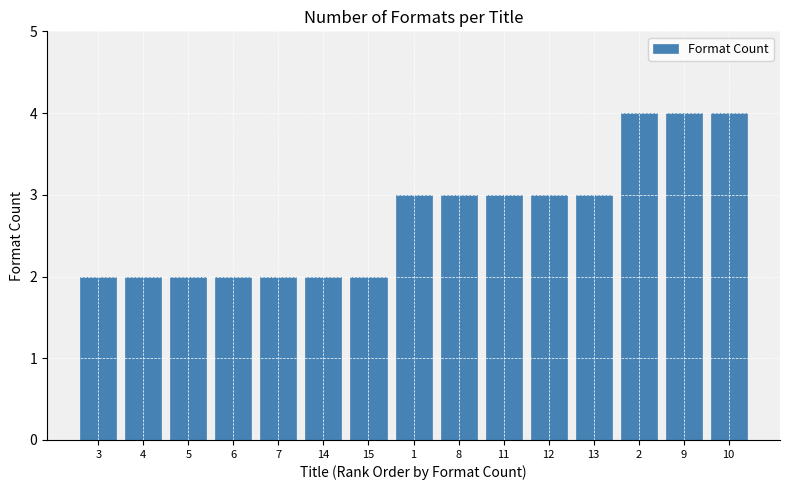

Count the values in the range 2 to 3.

12